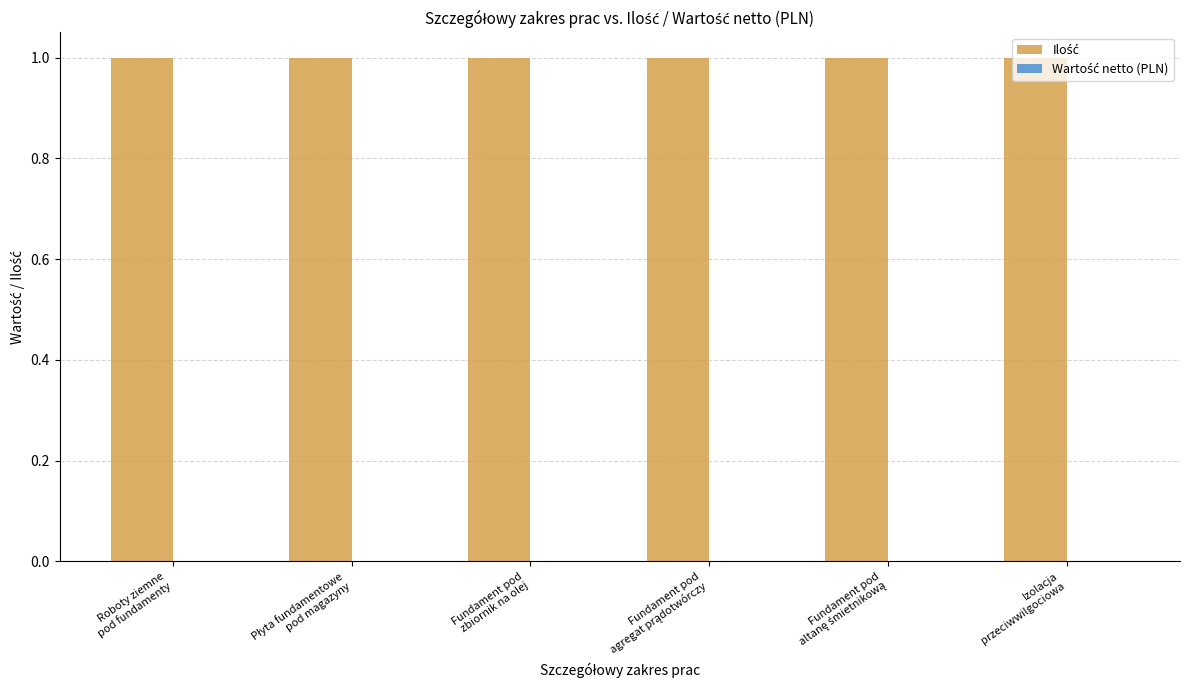

The Ilość series shows 1 at Izolacja
przeciwwilgociowa. True or false?

False